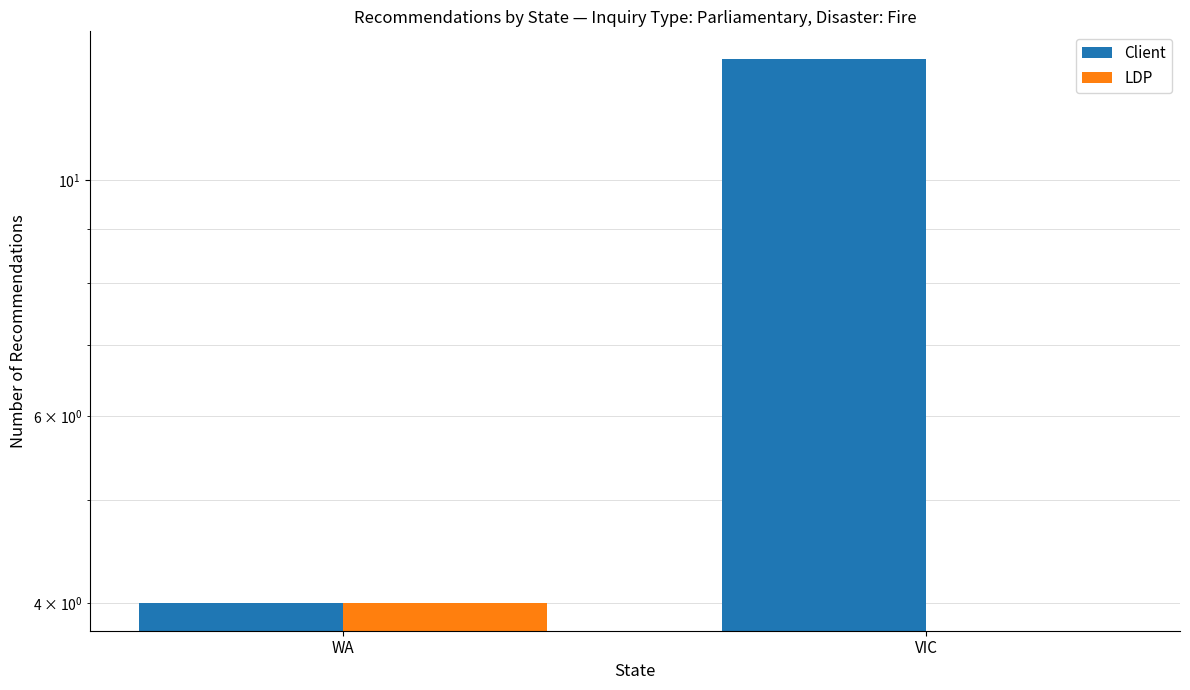

Reading left to right, list all the values displayed in this chart.

Client: WA=4	VIC=13
LDP: WA=4	VIC=0